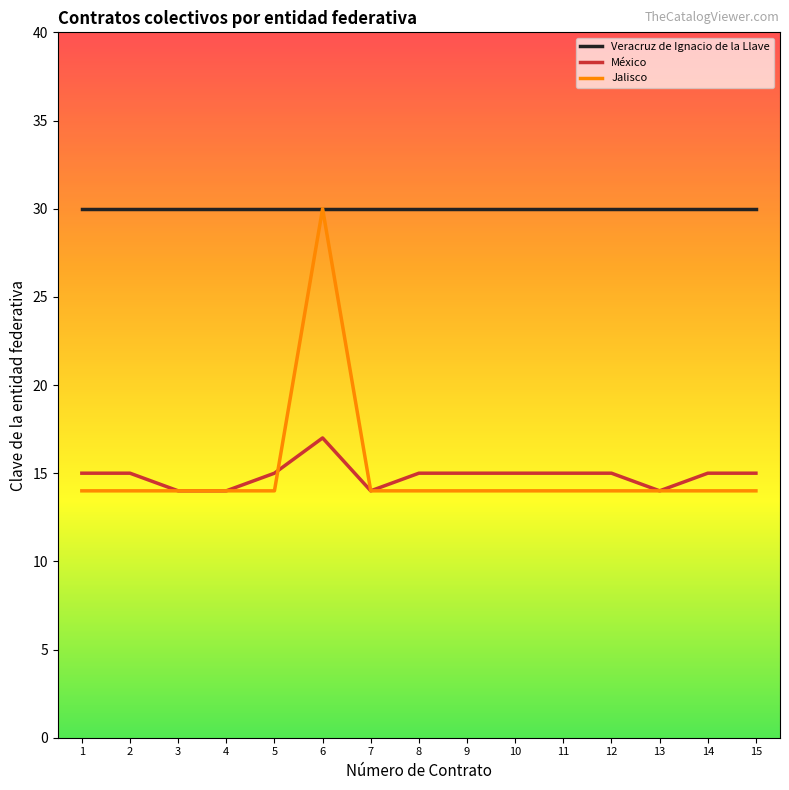

What is the spread (max minus min) of values at 8?

16